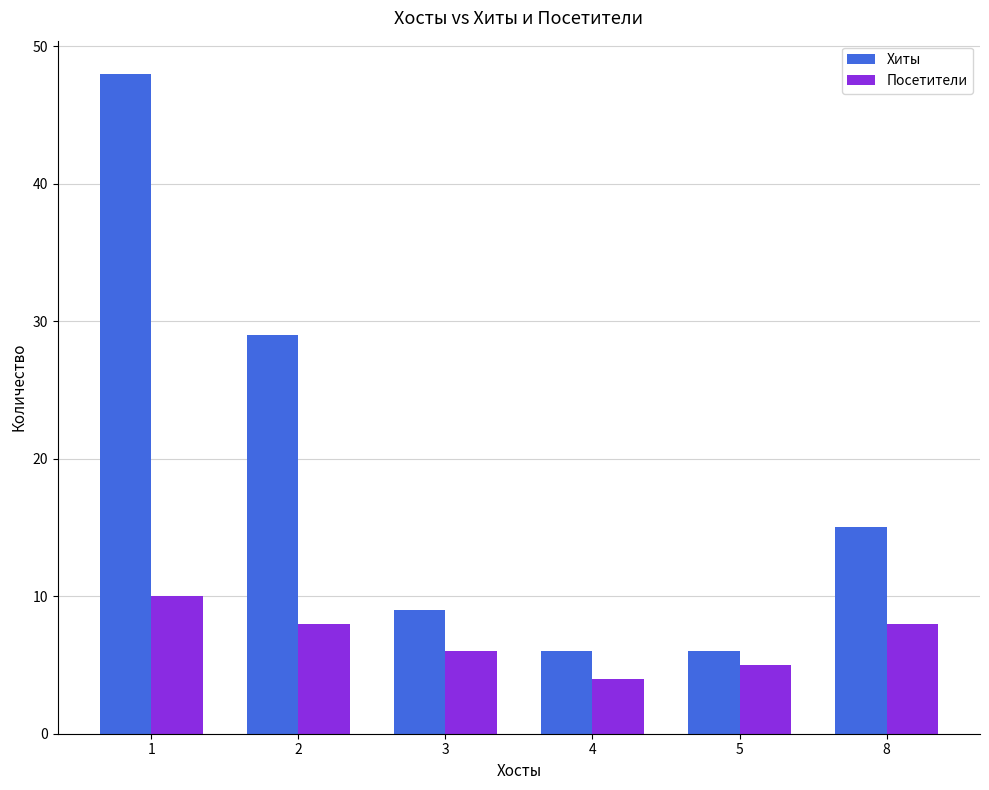

Rank the series by their average value, from highest to lowest.

Хиты, Посетители